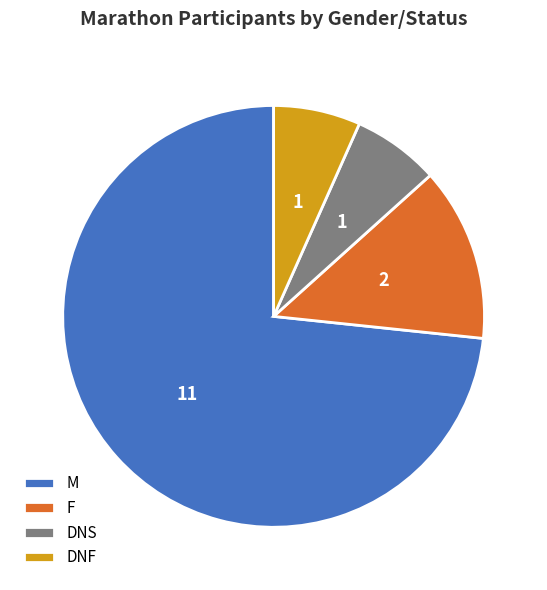

Which has a higher value, DNF or M?

M